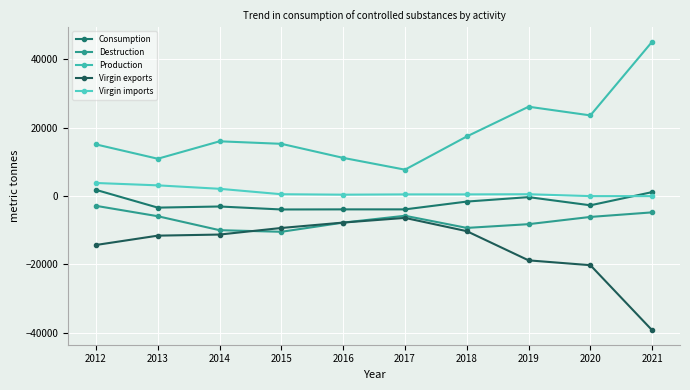

True or false: Consumption and Production intersect in this chart.

False